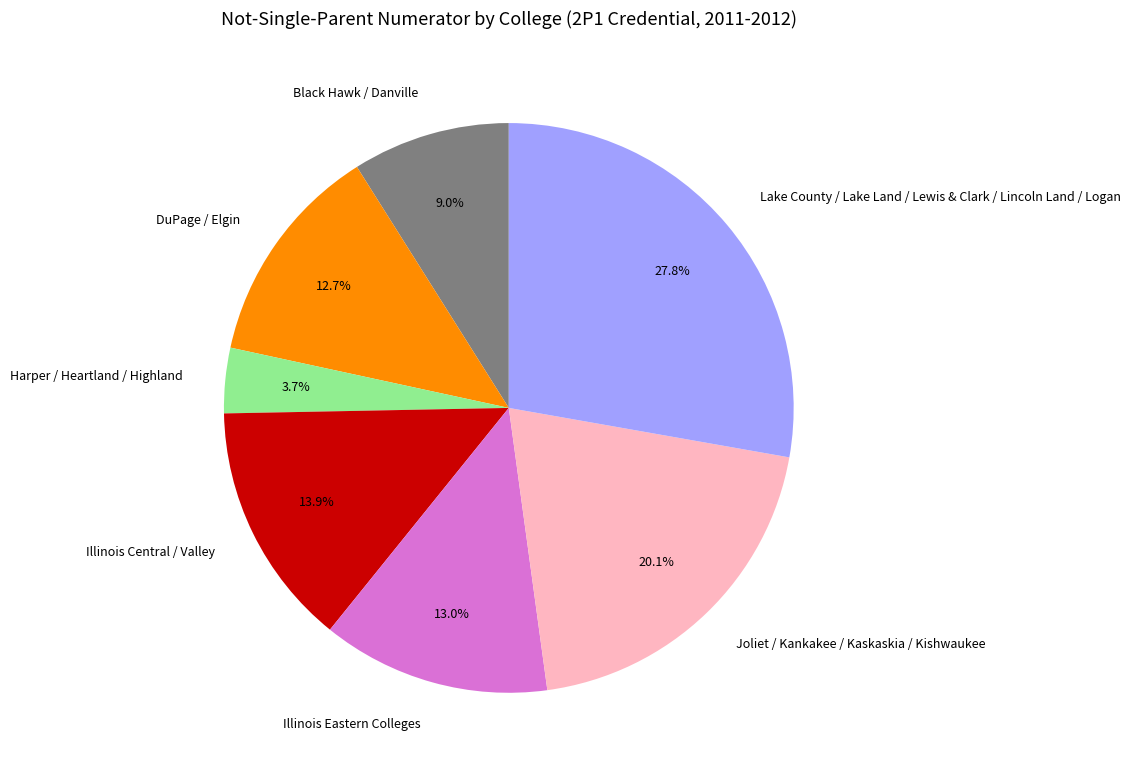

Is Illinois Eastern Colleges the majority of the pie?

No